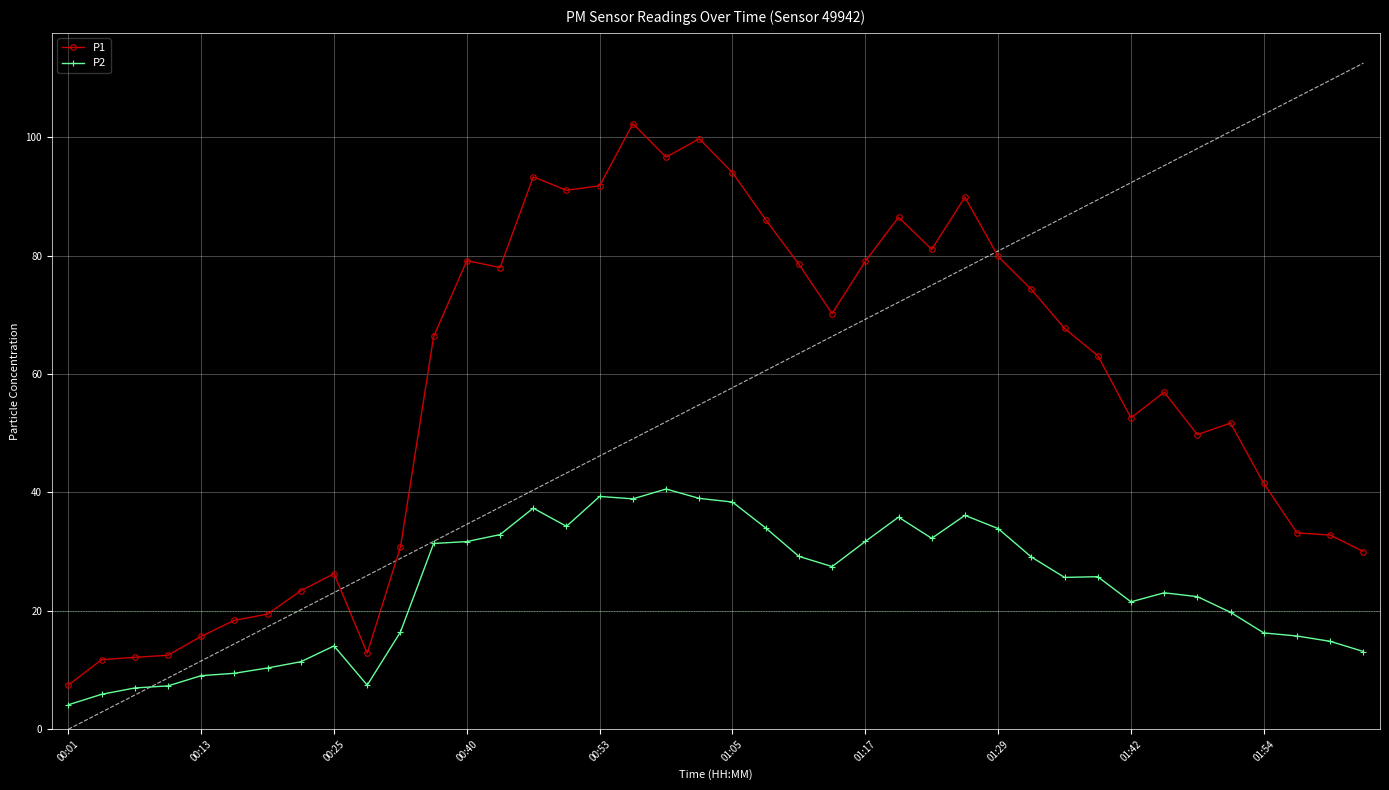

True or false: P1 and P2 cross at least once.

False